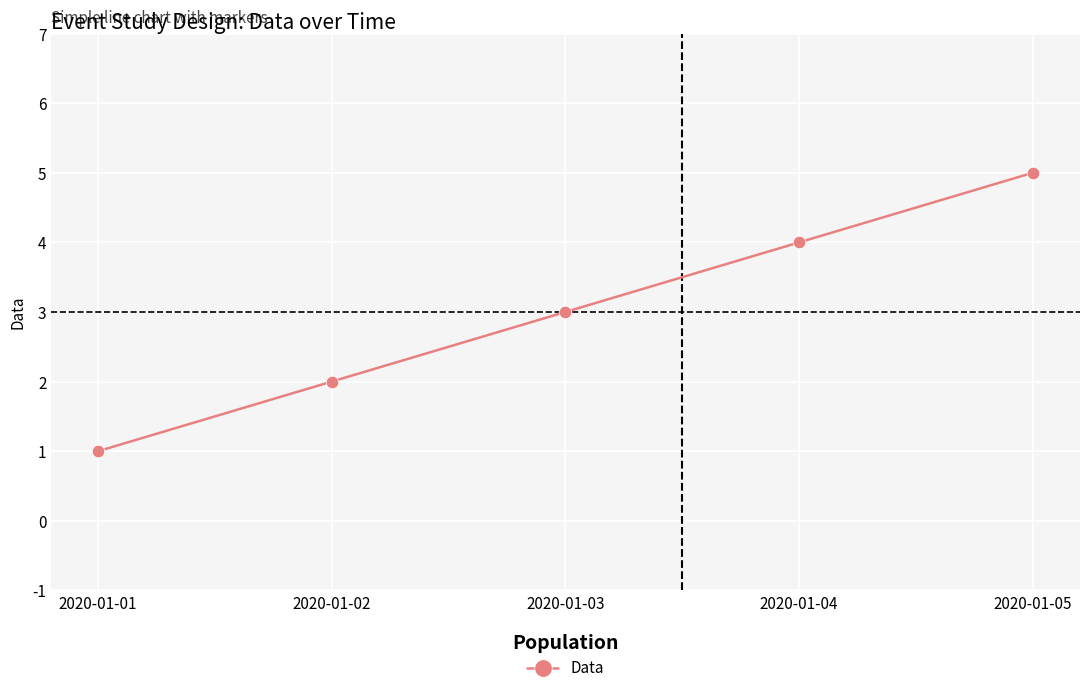

Is it true that the value at 2020-01-01 is 2?

False